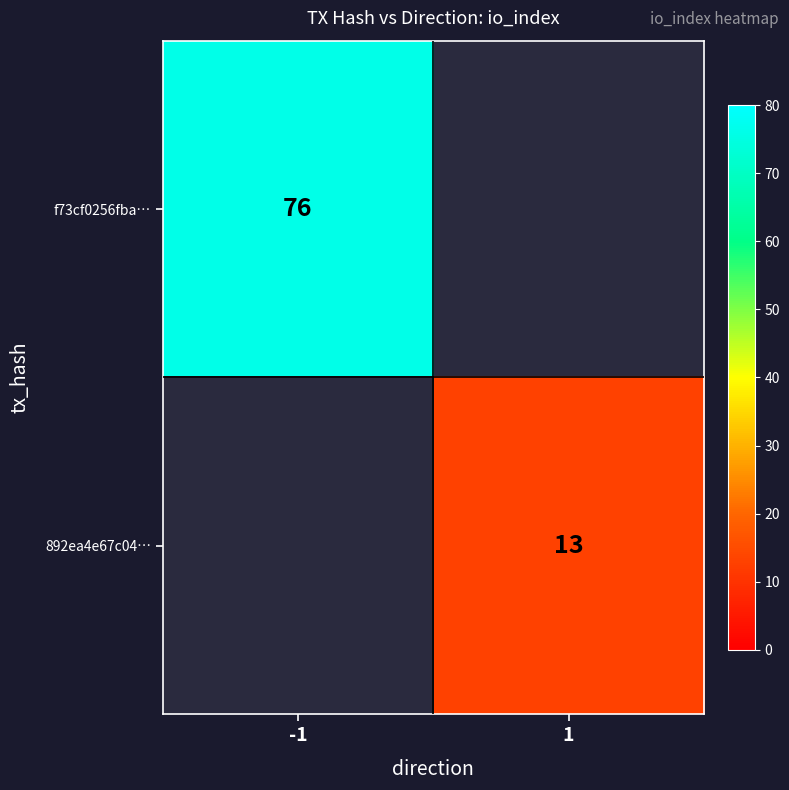

The 892ea4e67c04… series shows 5 at 1. True or false?

False